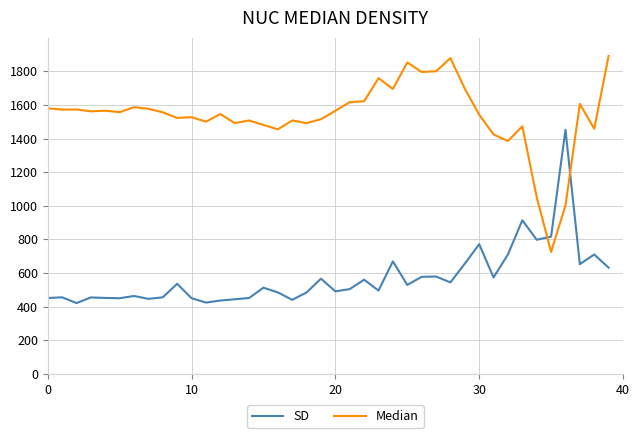

Which series has the widest spread of values?

Median